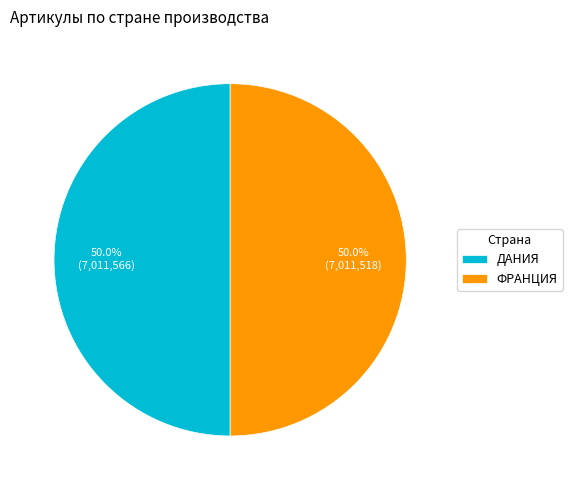

Approximately how many times larger is the value at ФРАНЦИЯ compared to ДАНИЯ?

1.0